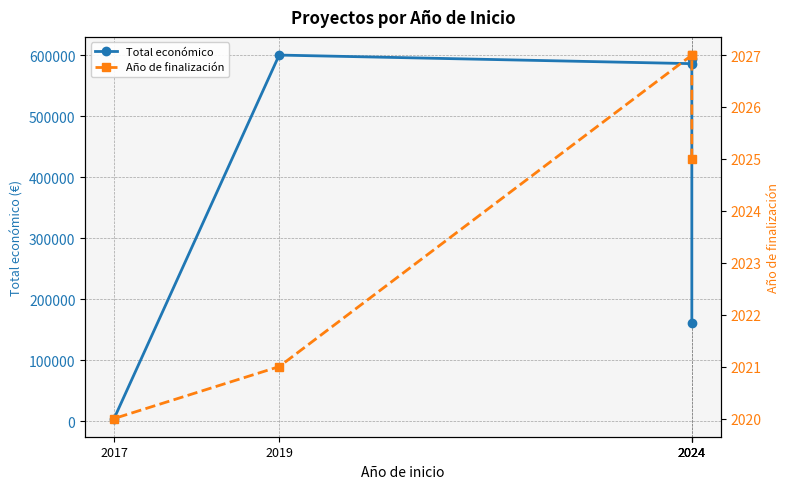

Reading left to right, transcribe all the data shown in this chart.

Total económico: 2024=160226	2024=593715	2024=585914	2019=600000	2017=4320
Año de finalización: 2024=2025	2024=2027	2024=2027	2019=2021	2017=2020